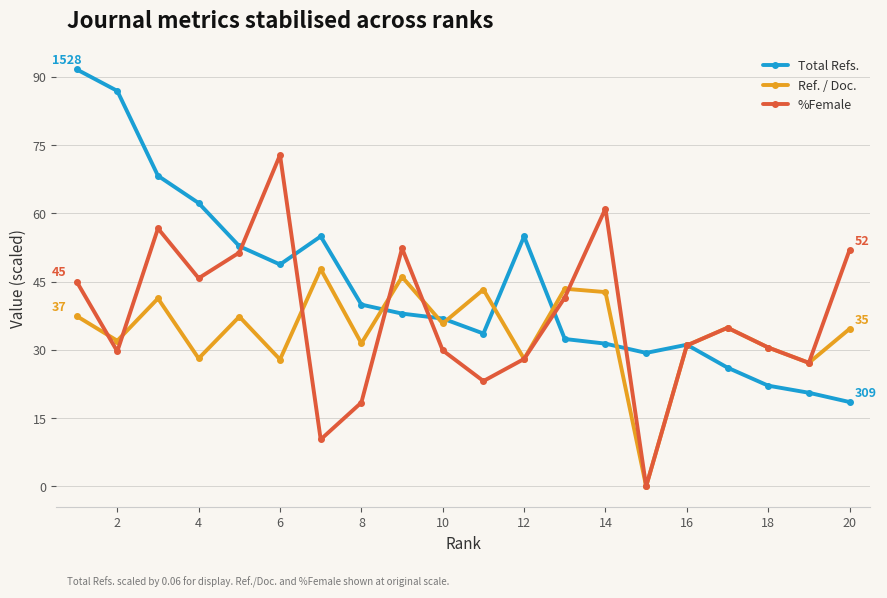

What is the maximum value shown in the chart?

91.7